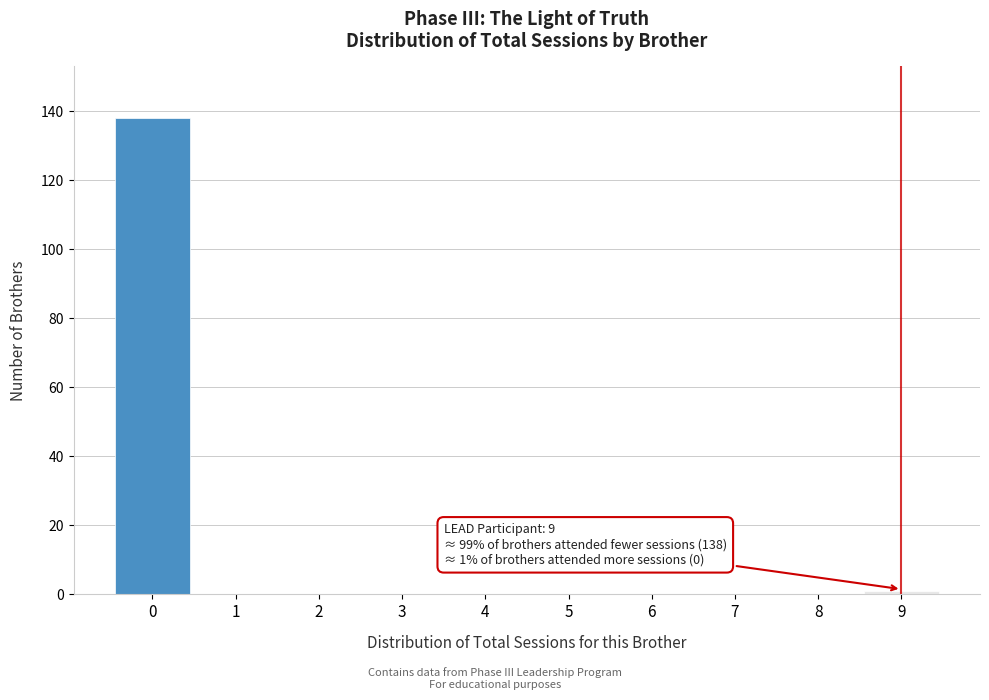

Reading left to right, extract all data points from this chart.

0=138	1=0	2=0	3=0	4=0	5=0	6=0	7=0	8=0	9=1